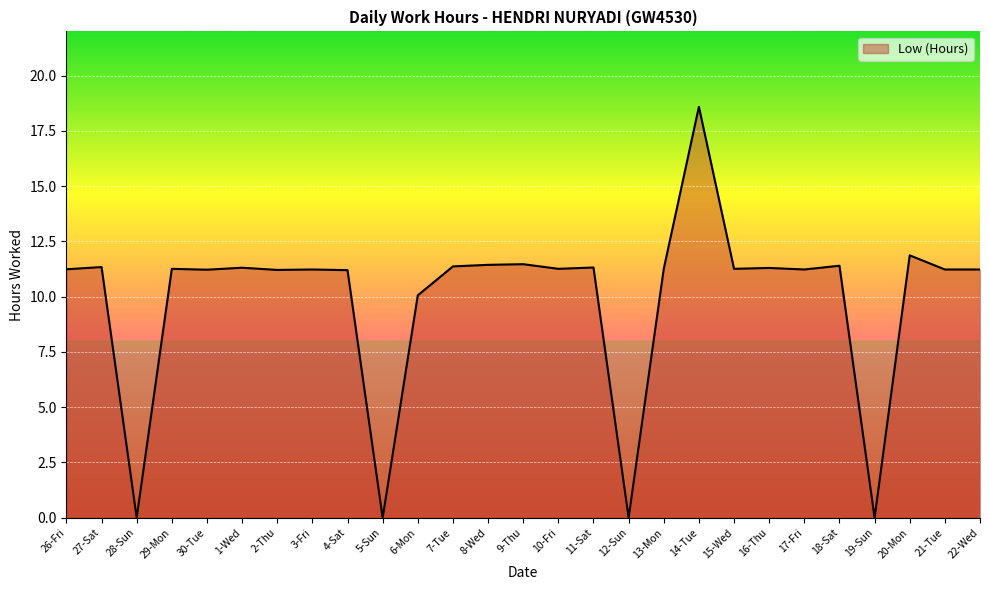

At which label is the value closest to 9?

6-Mon